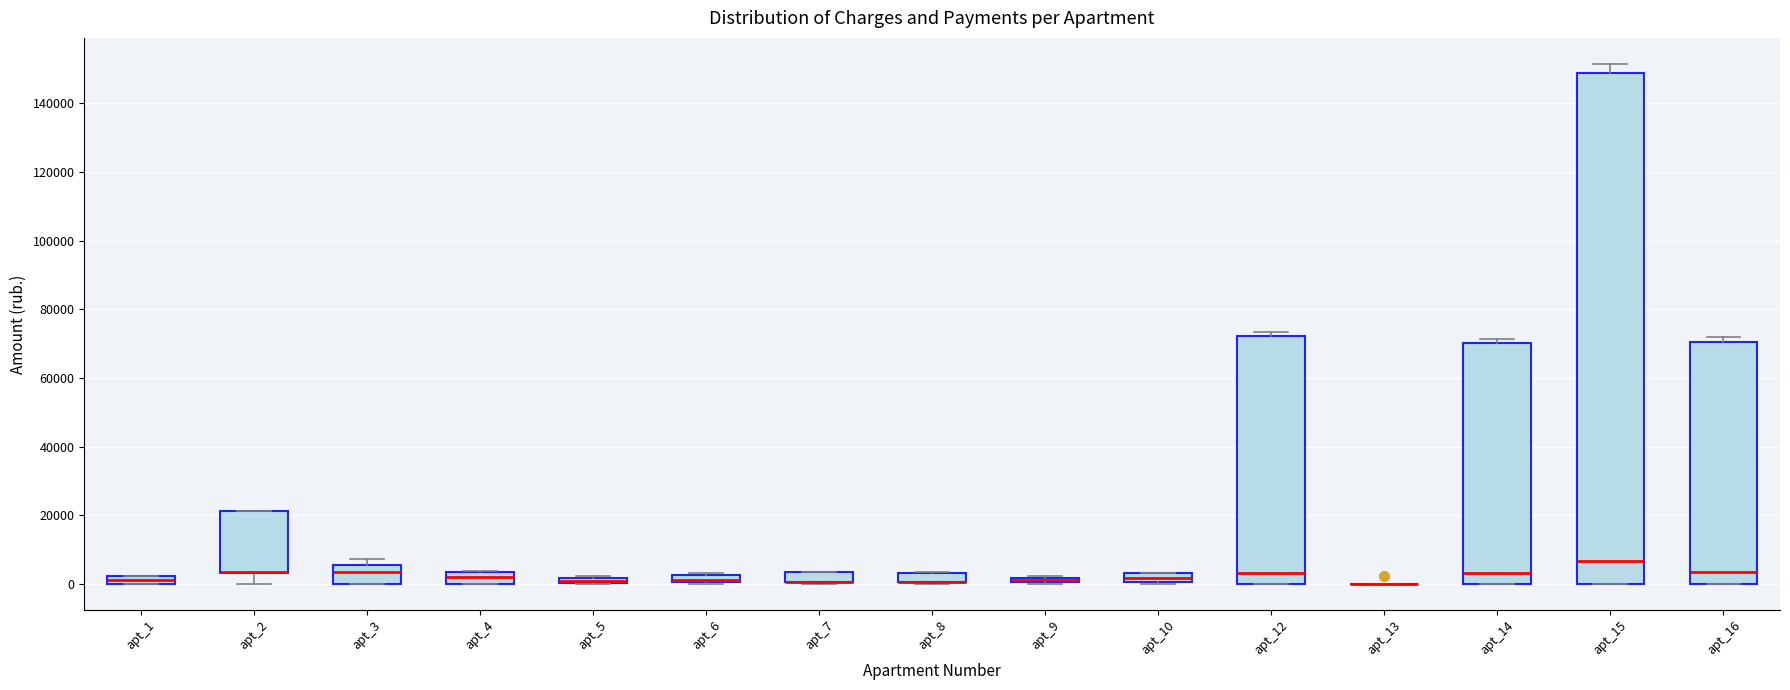

Which box is the tallest, from its lower edge to its upper edge?

apt_15